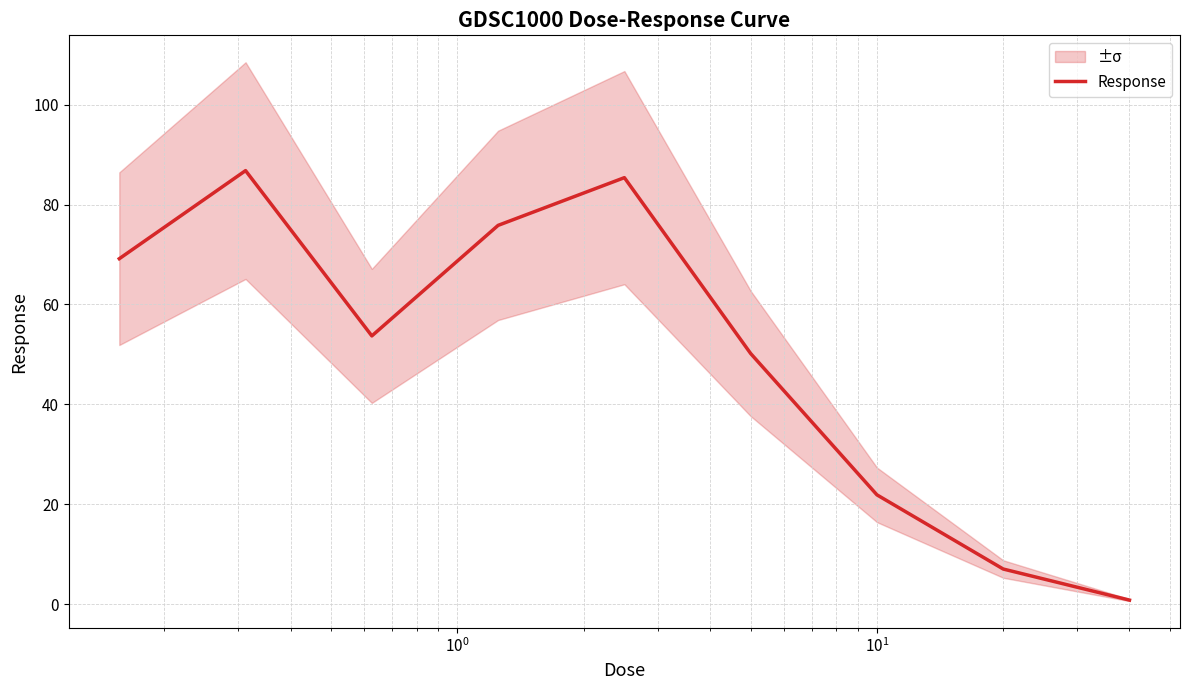

What is the sum of all values?

450.7